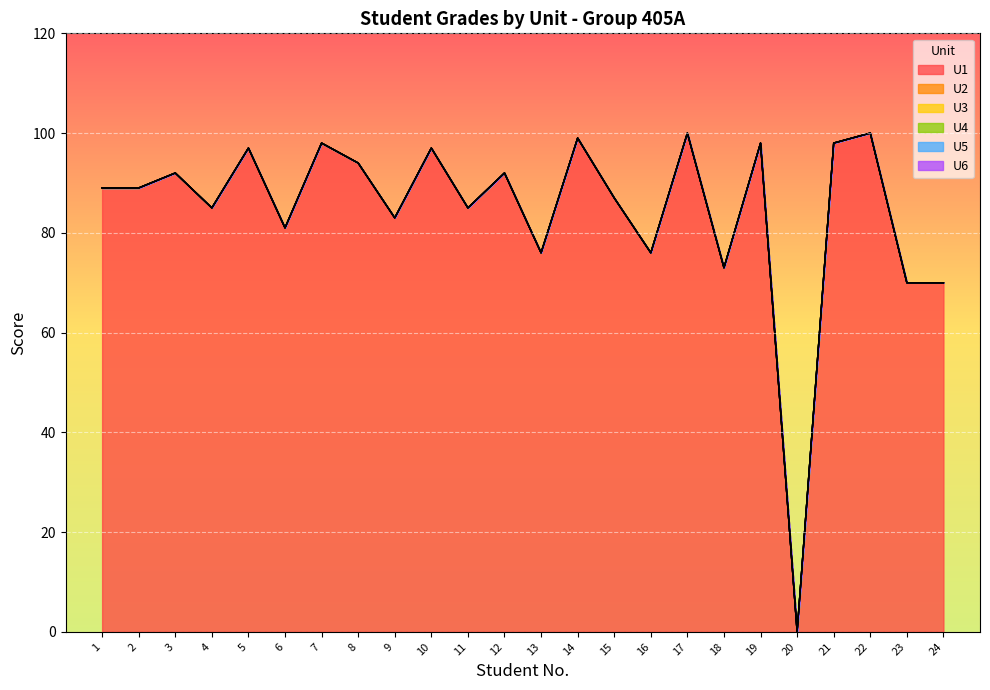

Which series has the widest spread of values?

U1